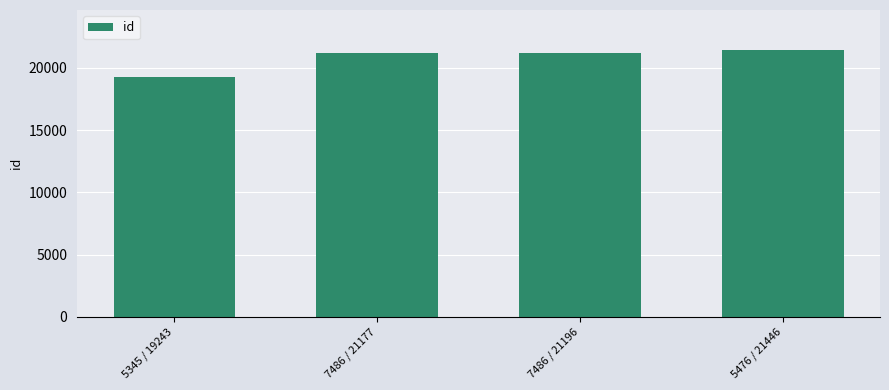

What is the difference between the maximum and minimum values?

2203